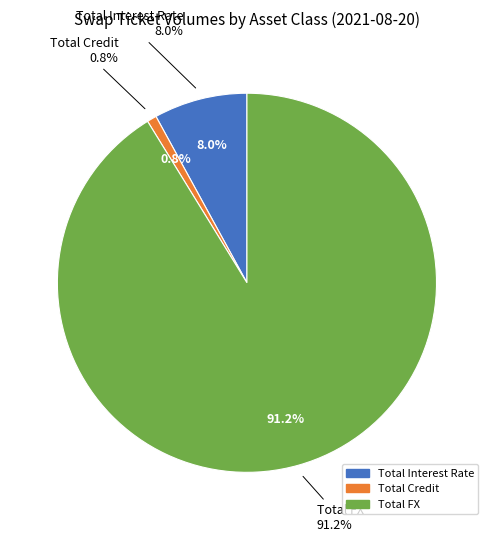

How many slices are in this pie chart?

3